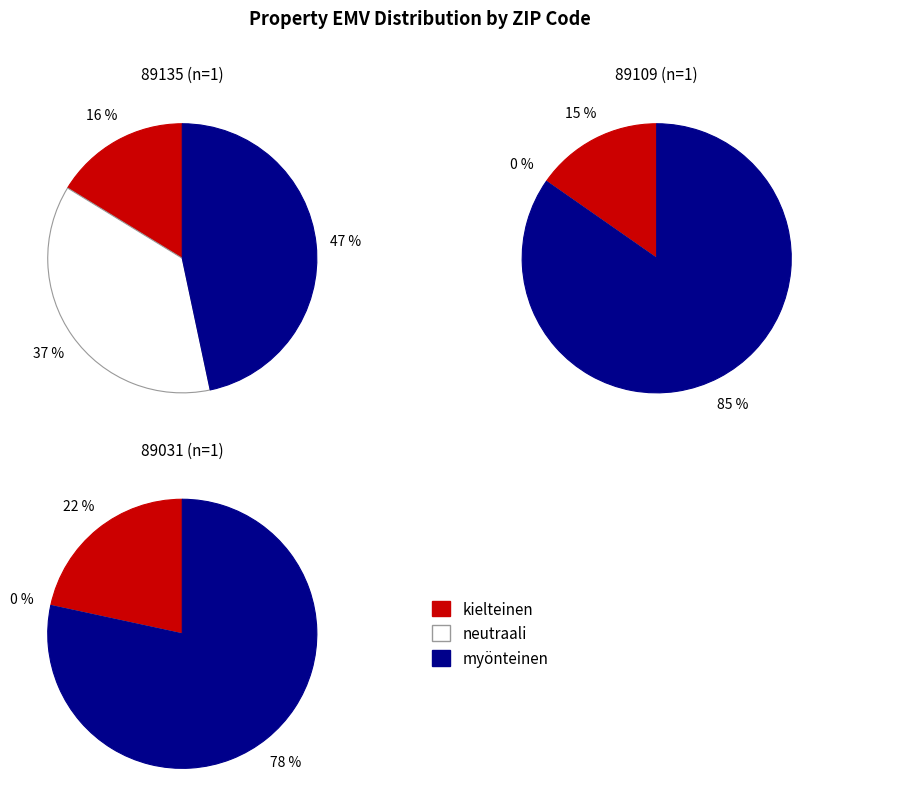

Which slice is the smallest?

89109